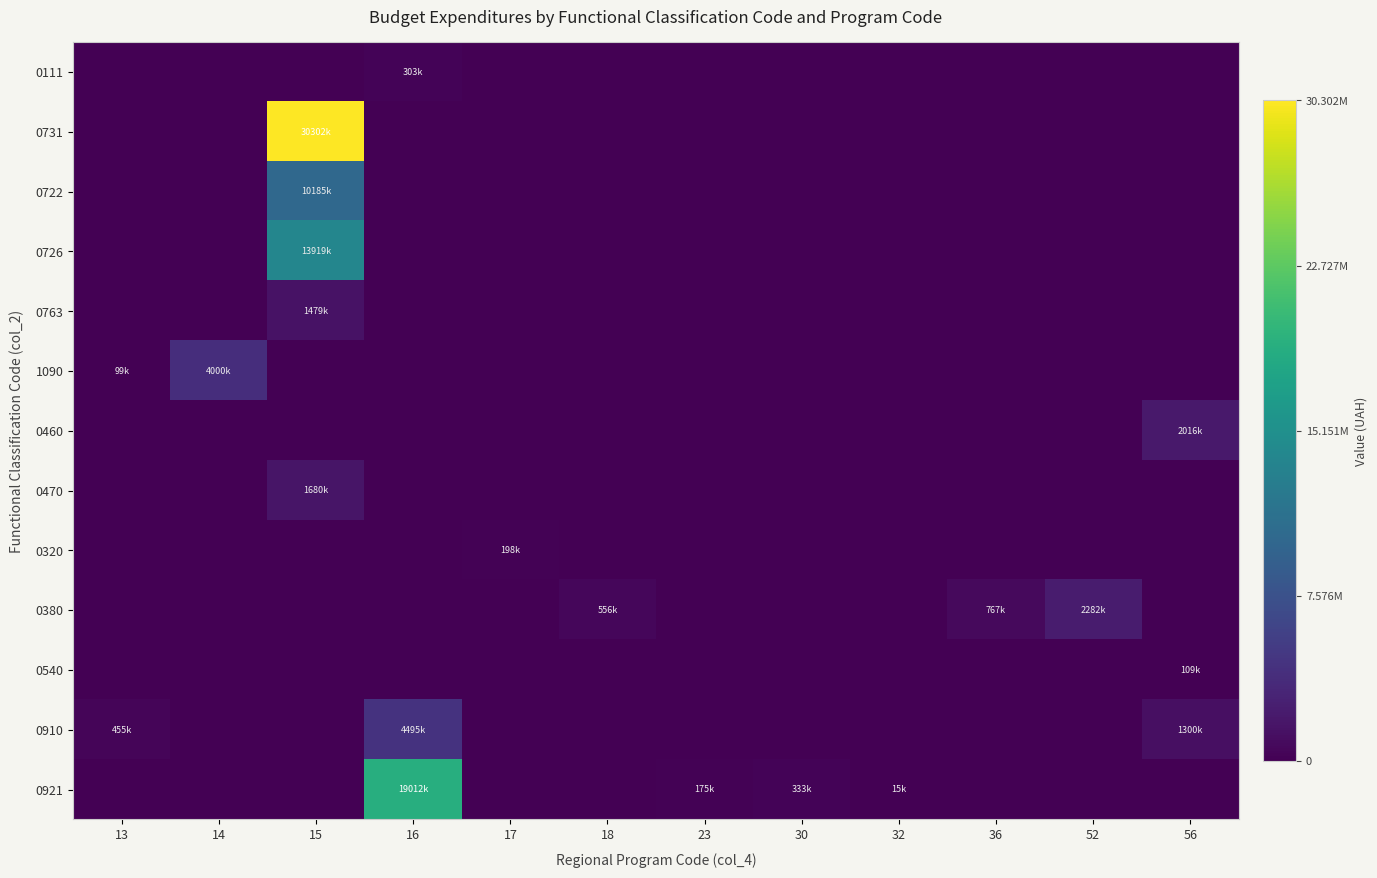

Reading right to left, transcribe all the data shown in this chart.

0111: 56=0	52=0	36=0	32=0	30=0	23=0	18=0	17=0	16=303260	15=0	14=0	13=0
0731: 56=0	52=0	36=0	32=0	30=0	23=0	18=0	17=0	16=0	15=30302419	14=0	13=0
0722: 56=0	52=0	36=0	32=0	30=0	23=0	18=0	17=0	16=0	15=10185245	14=0	13=0
0726: 56=0	52=0	36=0	32=0	30=0	23=0	18=0	17=0	16=0	15=13919610	14=0	13=0
0763: 56=0	52=0	36=0	32=0	30=0	23=0	18=0	17=0	16=0	15=1479600	14=0	13=0
1090: 56=0	52=0	36=0	32=0	30=0	23=0	18=0	17=0	16=0	15=0	14=4000000	13=99900
0460: 56=2016551	52=0	36=0	32=0	30=0	23=0	18=0	17=0	16=0	15=0	14=0	13=0
0470: 56=0	52=0	36=0	32=0	30=0	23=0	18=0	17=0	16=0	15=1680000	14=0	13=0
0320: 56=0	52=0	36=0	32=0	30=0	23=0	18=0	17=198500	16=0	15=0	14=0	13=0
0380: 56=0	52=2282866	36=767400	32=0	30=0	23=0	18=556030	17=0	16=0	15=0	14=0	13=0
0540: 56=109900	52=0	36=0	32=0	30=0	23=0	18=0	17=0	16=0	15=0	14=0	13=0
0910: 56=1300000	52=0	36=0	32=0	30=0	23=0	18=0	17=0	16=4495713	15=0	14=0	13=455000
0921: 56=0	52=0	36=0	32=15000	30=333970	23=175530	18=0	17=0	16=19012570	15=0	14=0	13=0